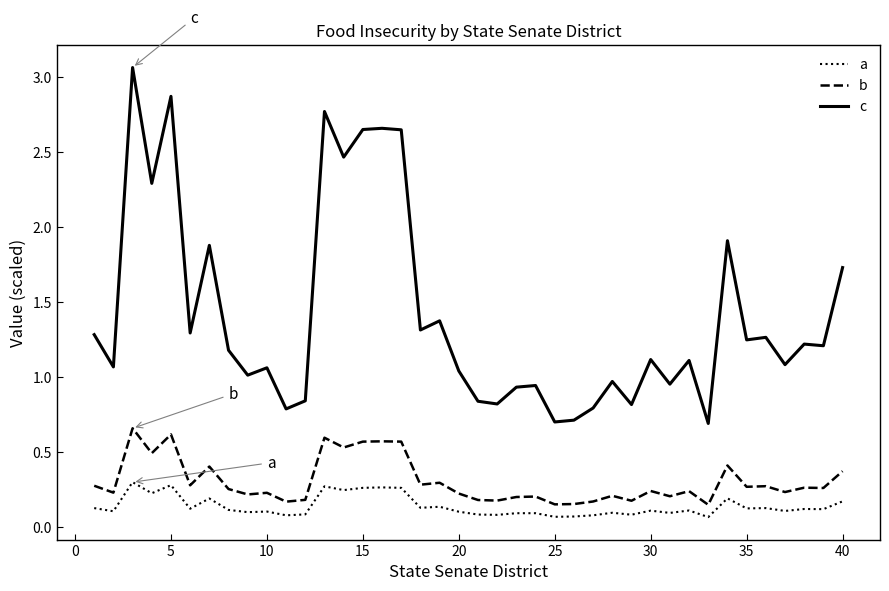

What is the difference between the maximum and minimum values in the b series?

0.5